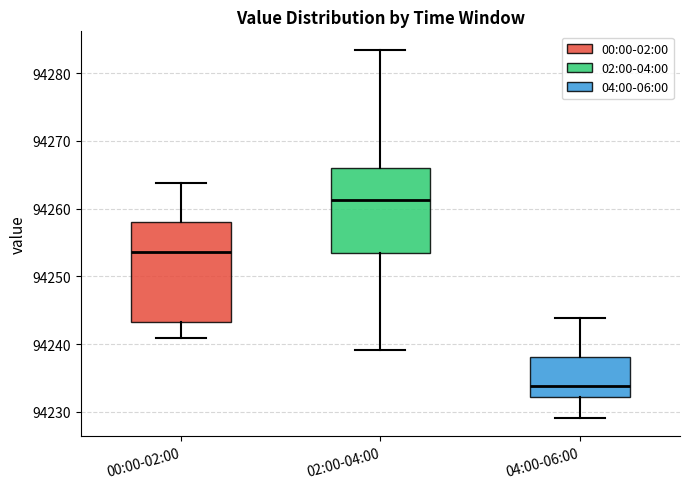

Reading left to right, transcribe this box plot: for each box, give where its median line is, the range the box spans, and where its two whiskers end, as read against the y-axis. The values are not printed on the chart, so give them approximately, as read against the axis.

00:00-02:00: median 94254, box 94243 to 94258, whiskers 94241 to 94264
02:00-04:00: median 94261, box 94253 to 94266, whiskers 94239 to 94283
04:00-06:00: median 94234, box 94232 to 94238, whiskers 94229 to 94244